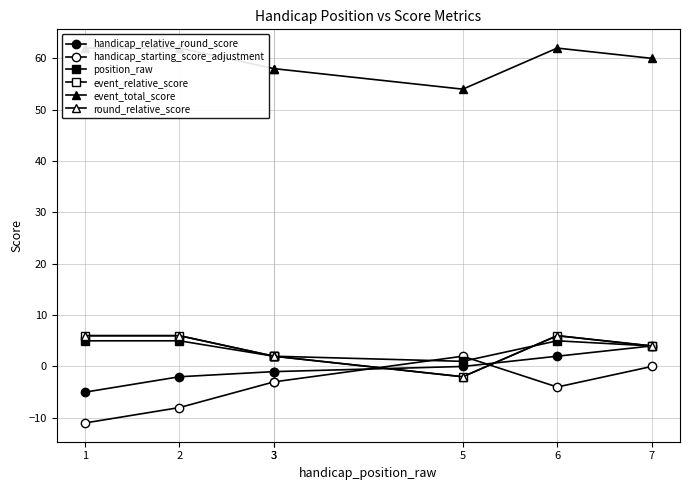

Which series has the largest total across all categories?

event_total_score